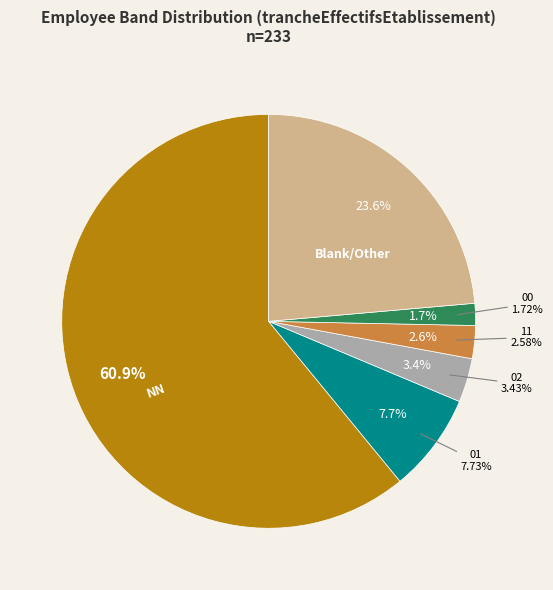

Does any single category account for the majority?

Yes